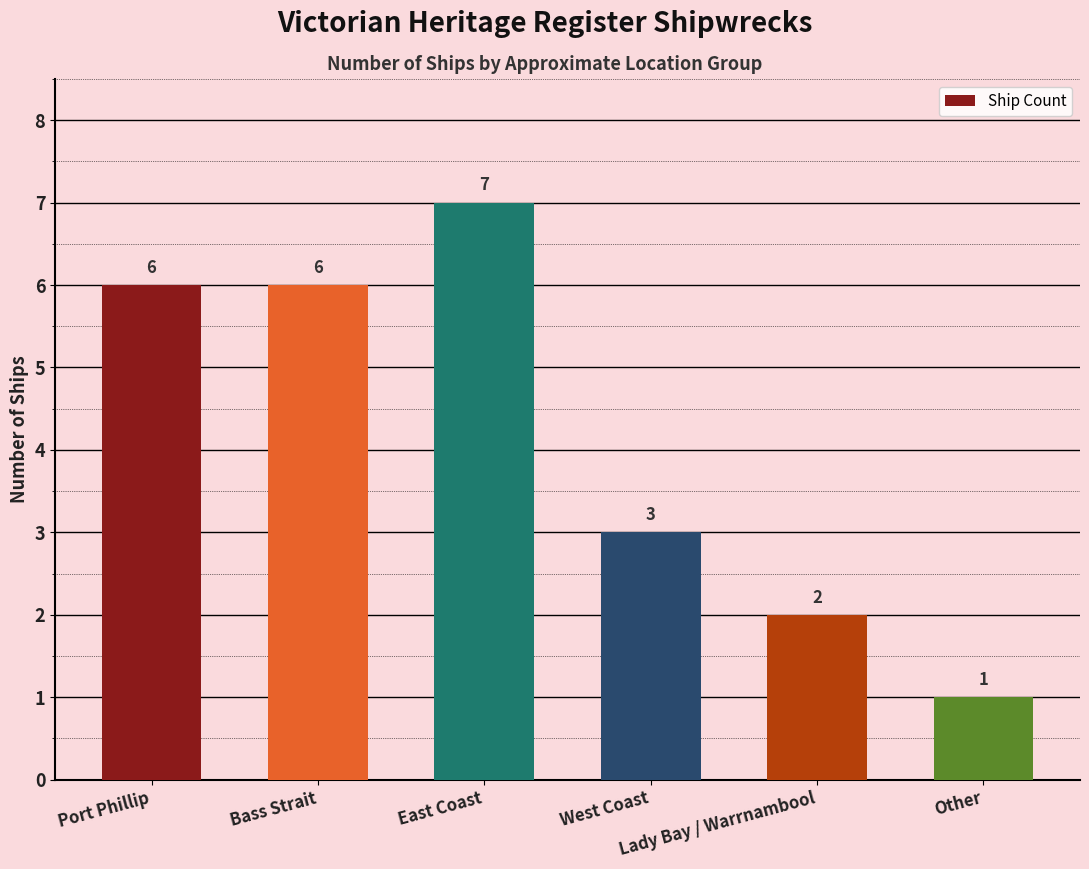

What is the change in value from Port Phillip to Lady Bay / Warrnambool?

-4